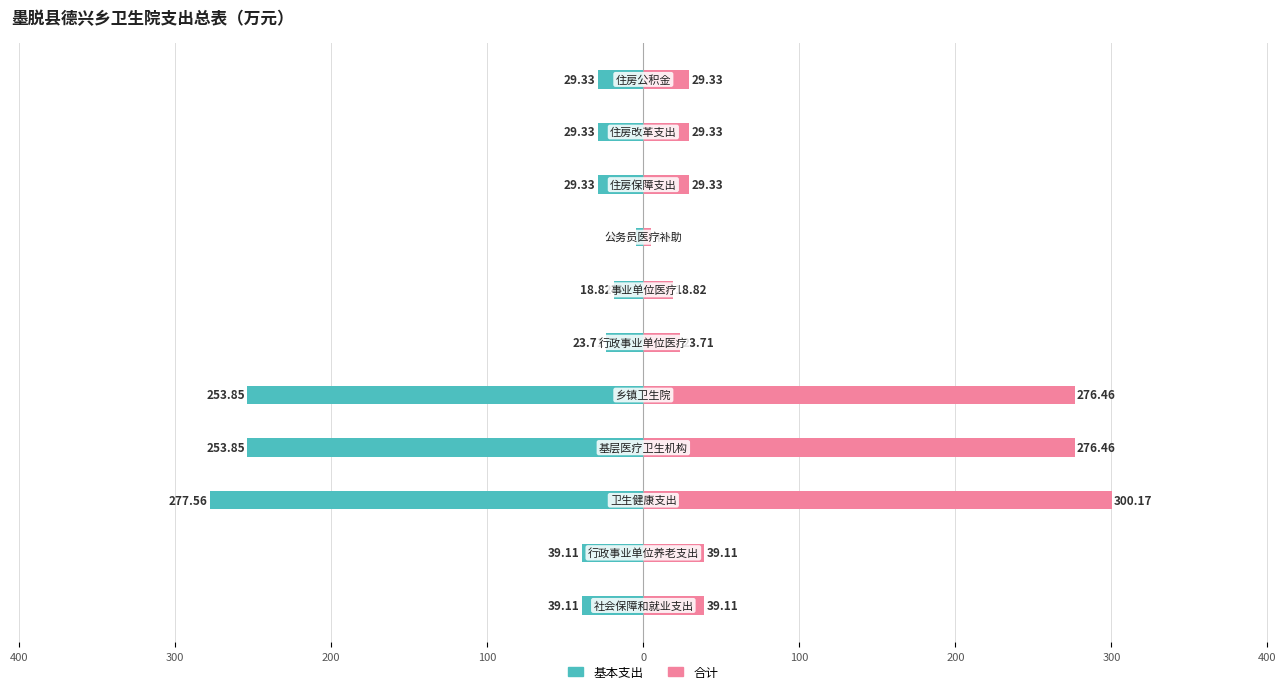

Rank the series by their average value, from highest to lowest.

合计, 基本支出